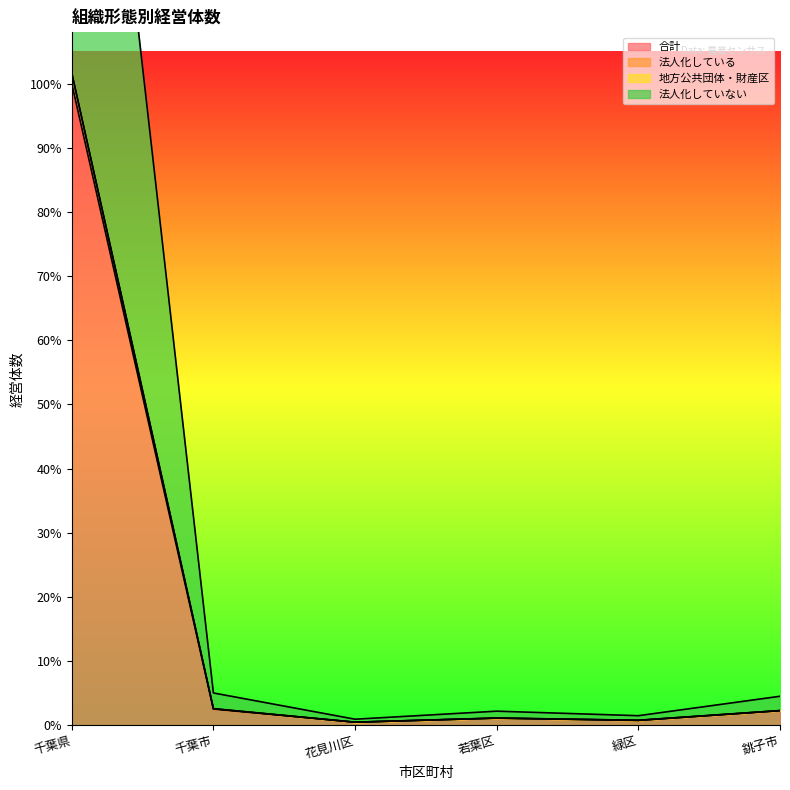

Rank the categories by 法人化していない value from lowest to highest.

花見川区, 緑区, 若葉区, 銚子市, 千葉市, 千葉県